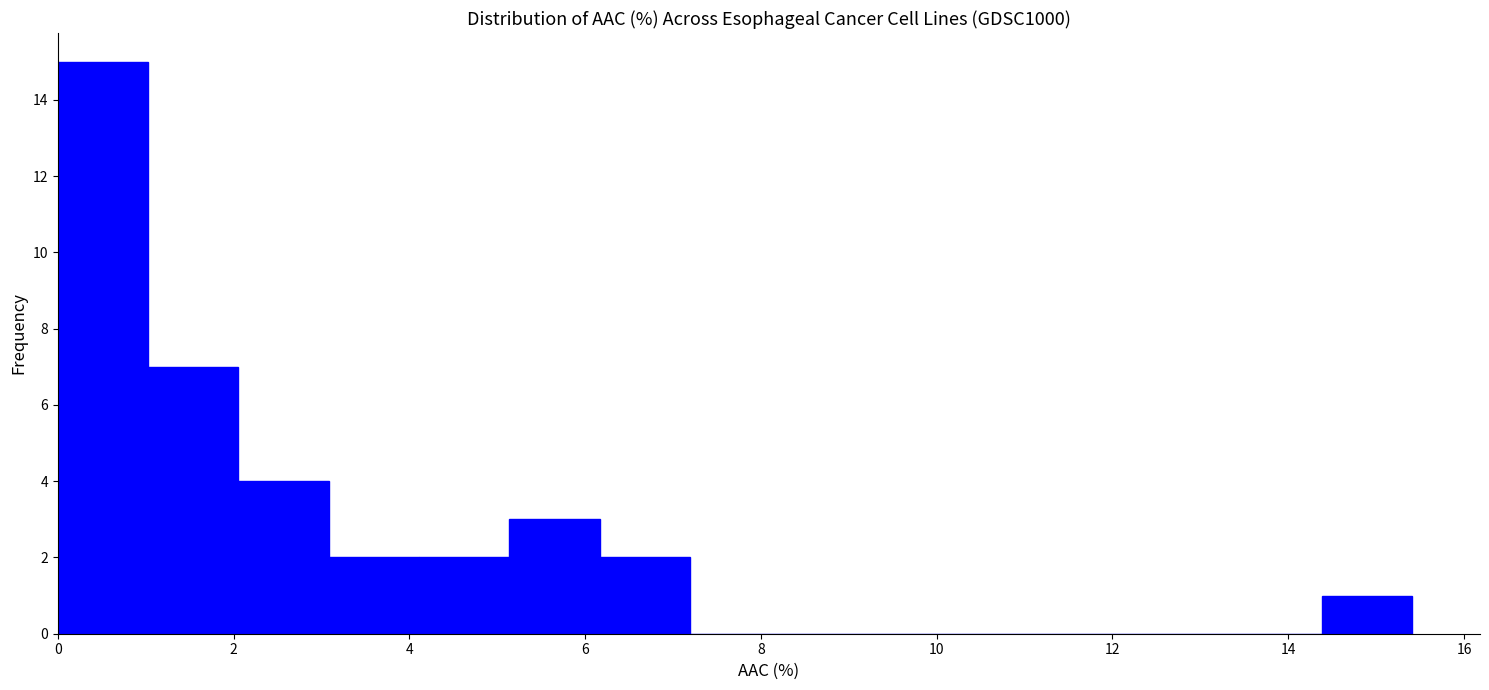

How tall is the bar that spans 3.0 to 4.2 on the x-axis? Neither the bar edges nor the heights are printed on the chart, so give them approximately, as read against the axes.

2